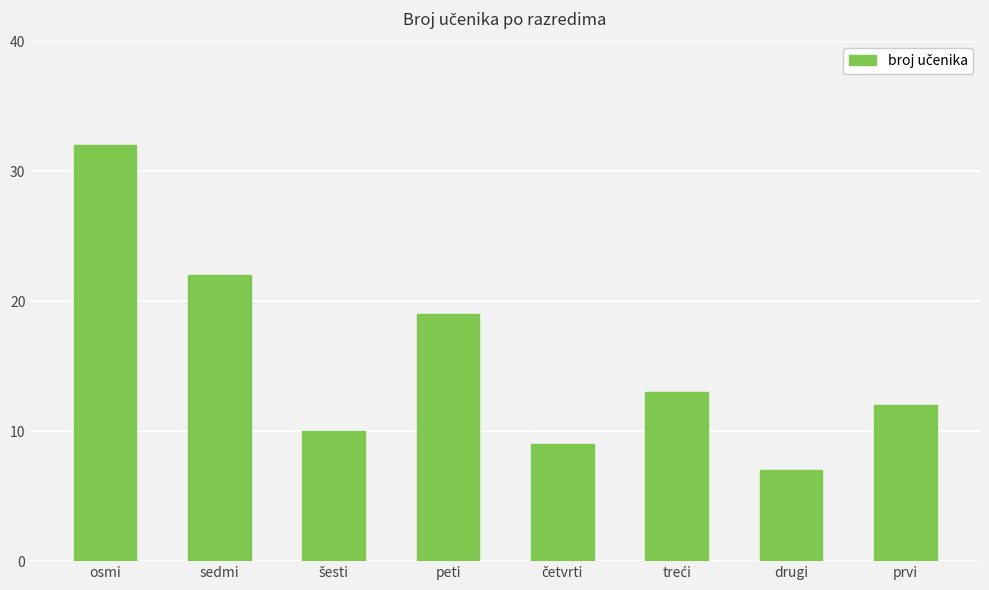

What is the label of the 7th bar from the right?

sedmi